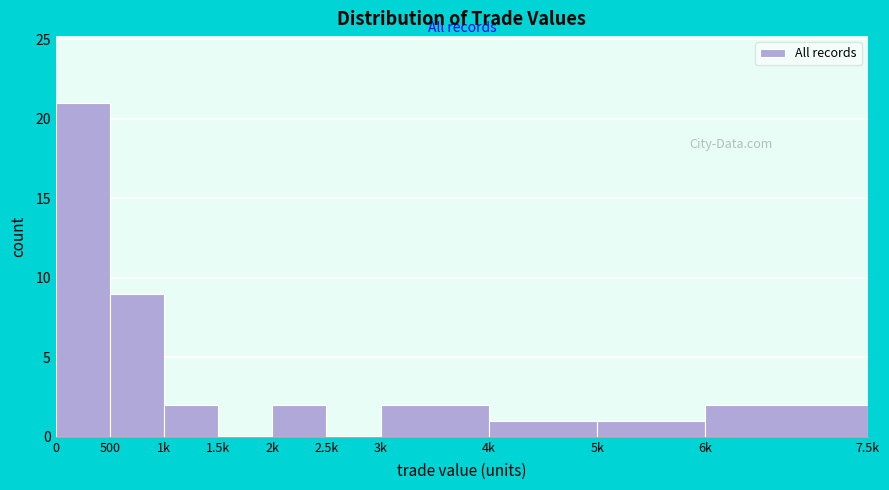

Reading left to right, list all the values displayed in this chart.

0=21	500=9	1k=2	1.5k=0	2k=2	2.5k=0	3k=2	4k=1	5k=1	6k=2